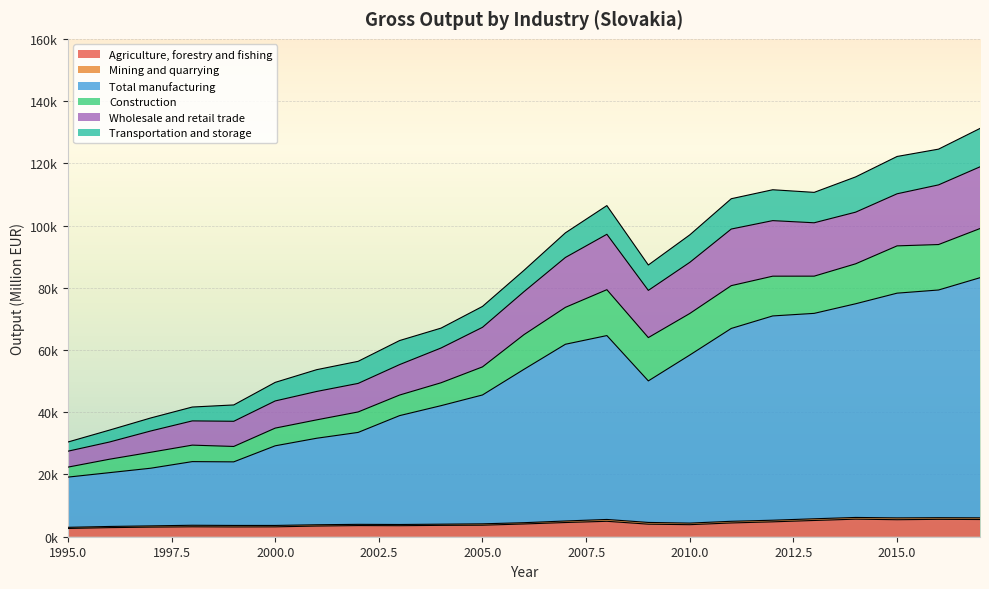

Does the chart display data point markers on the line(s)?

No